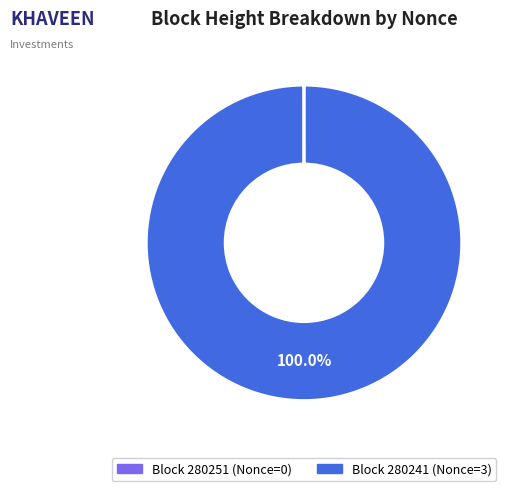

Is there any slice that represents more than half of the pie?

Yes